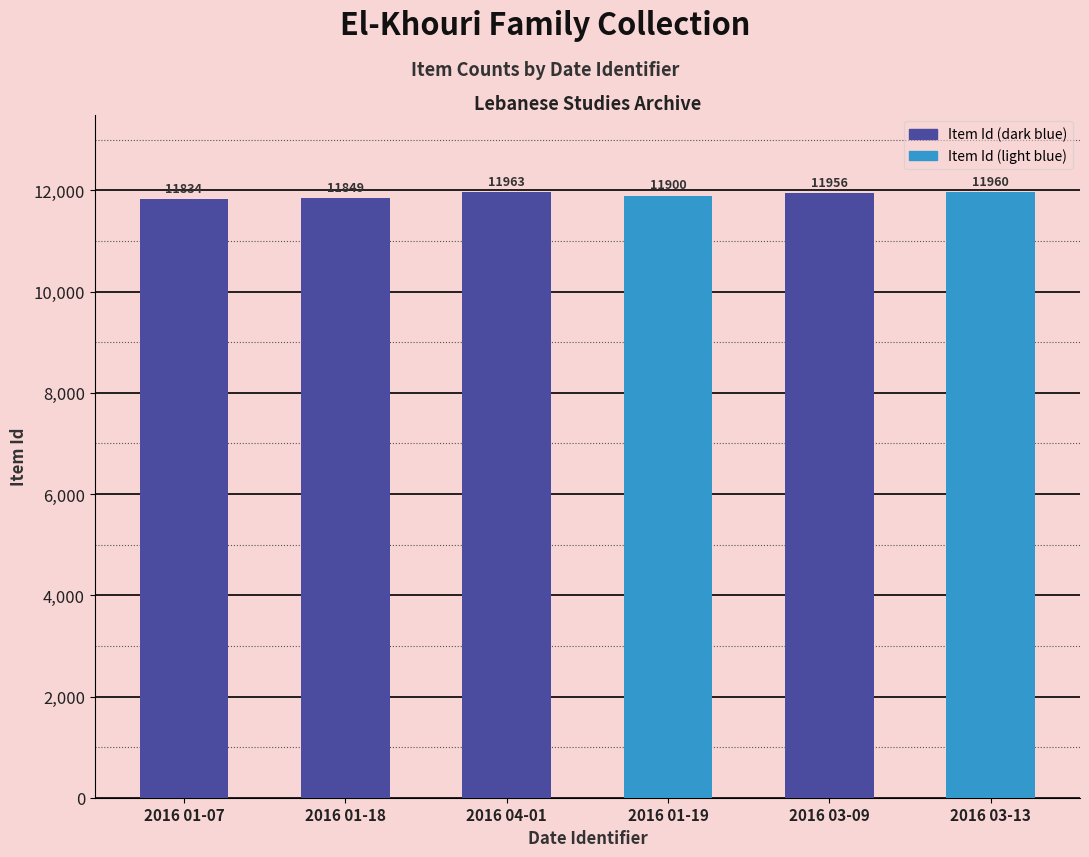

What is the value of the 6th bar from the left?

11960